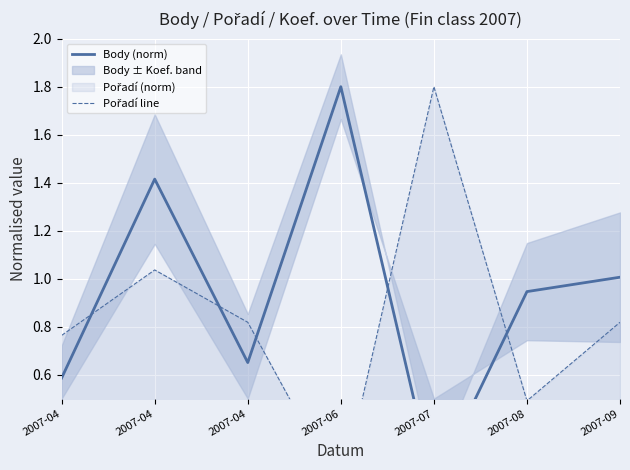

In Body (norm), how many points are lower than both neighbors (excluding endpoints)?

2